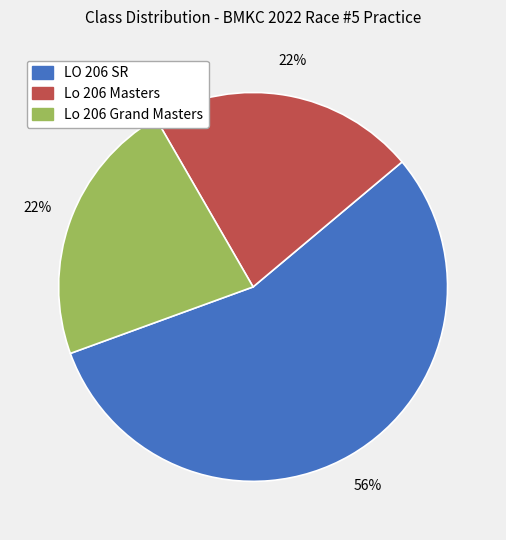

Which category has the biggest portion of the pie?

LO 206 SR